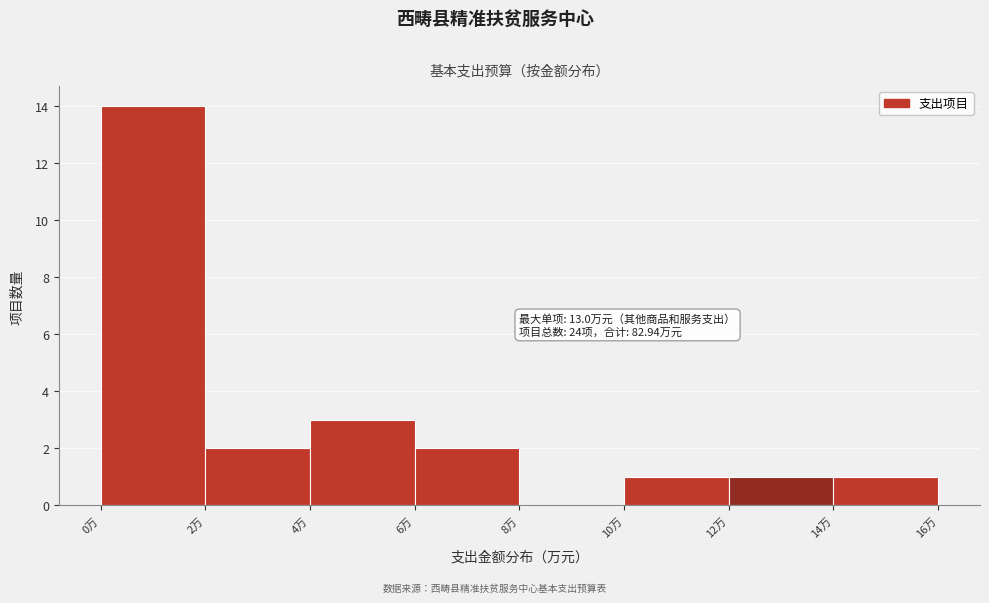

Over which range of the x-axis is the bar tallest?

0 to 2